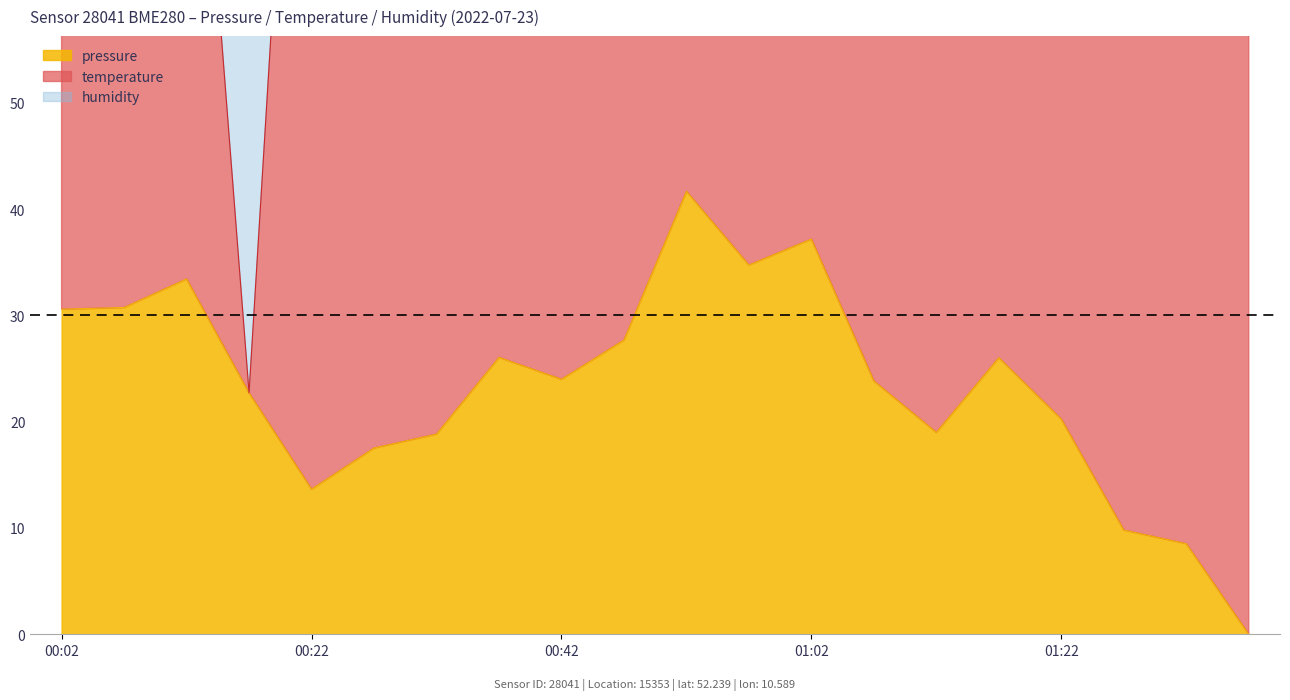

What is the sum of all temperature values?

6531.4